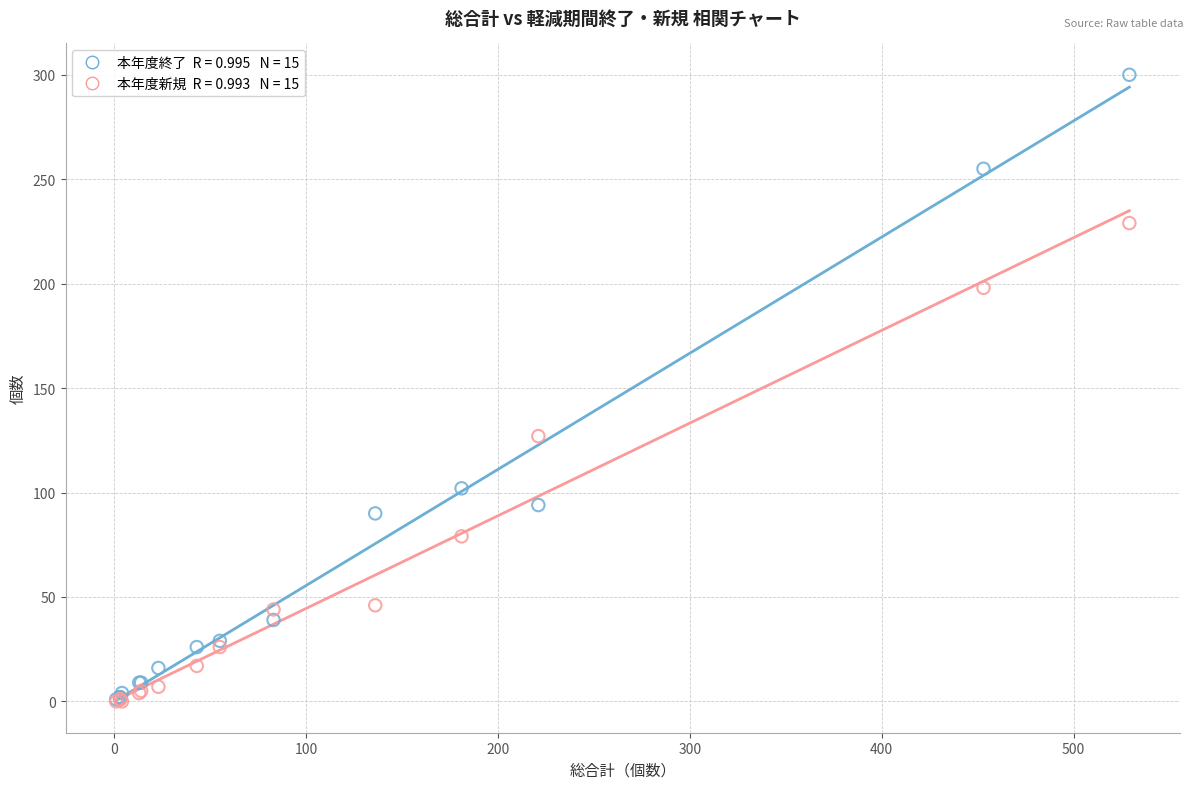

Across all series, what Y value is closest to 150?

127